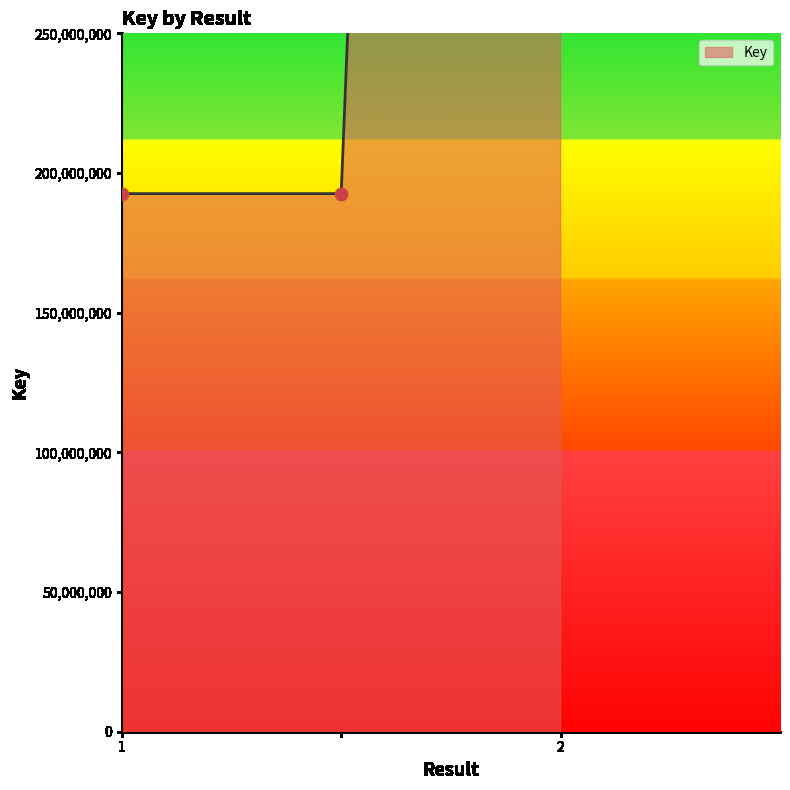

Approximately how many times larger is the value at 1 compared to 2?

0.1